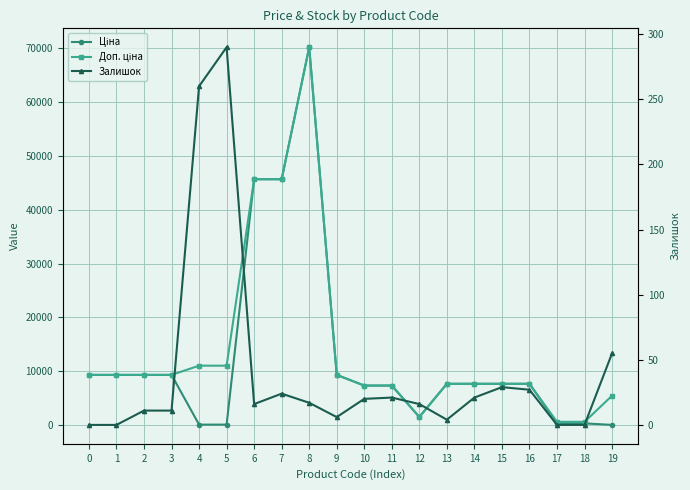

Count the number of categories in the chart.

20